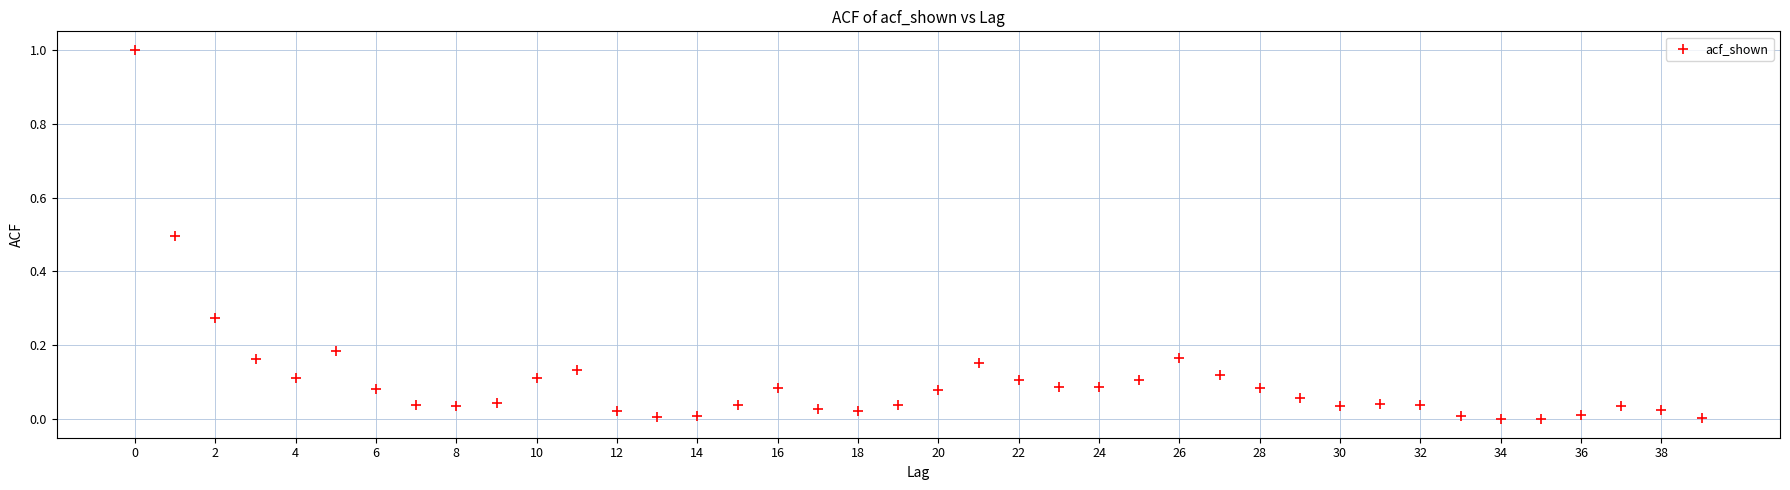

What is the range of Y values (max minus min)?

1.0